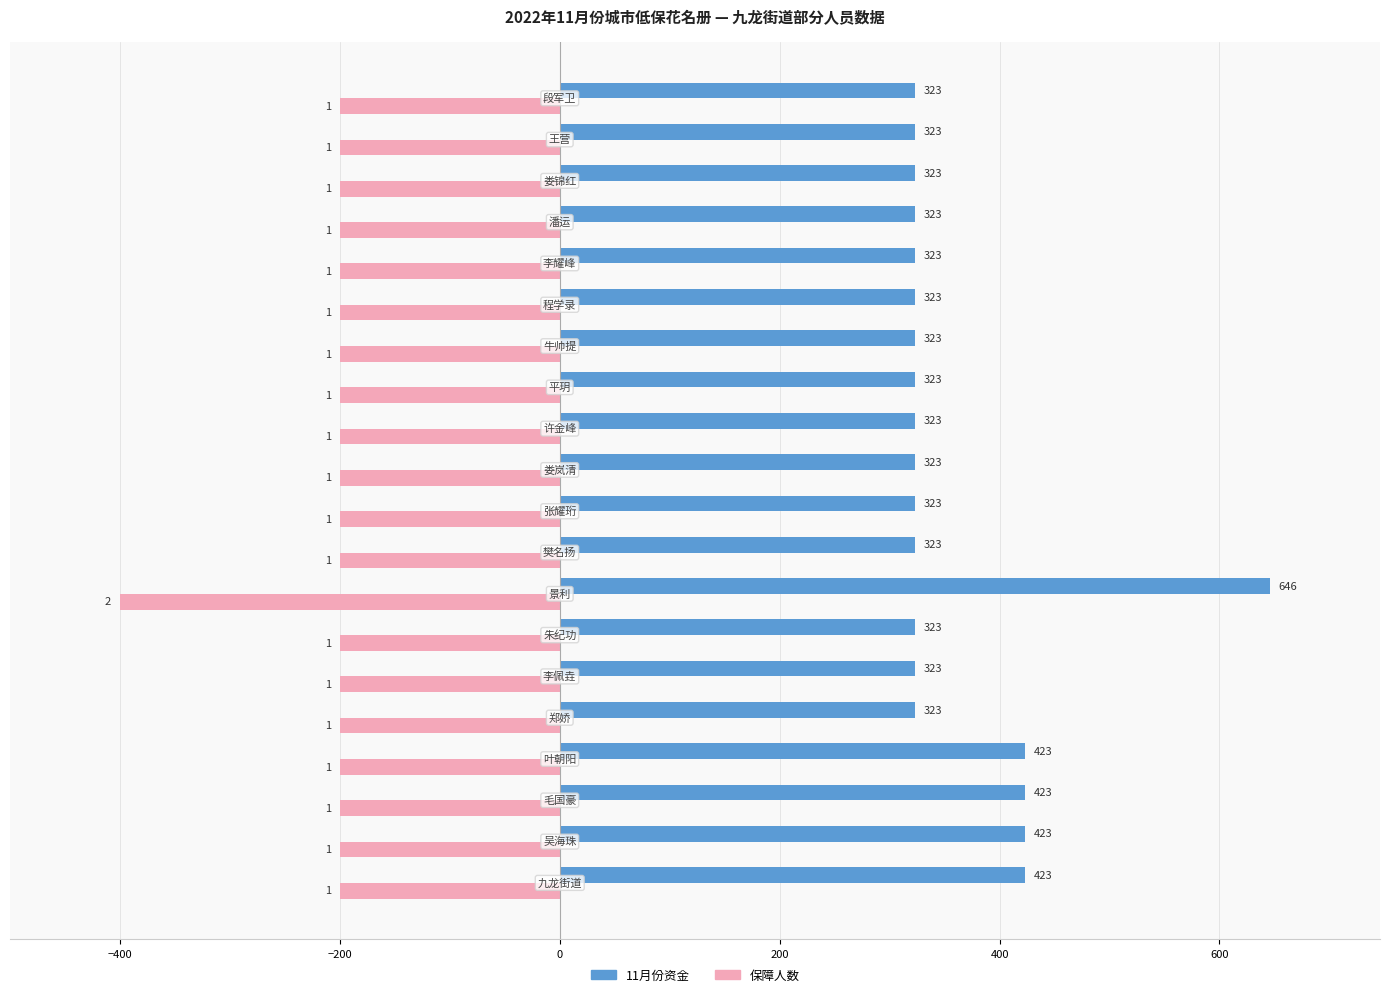

Rank the series by their maximum value, from lowest to highest.

保障人数, 11月份资金